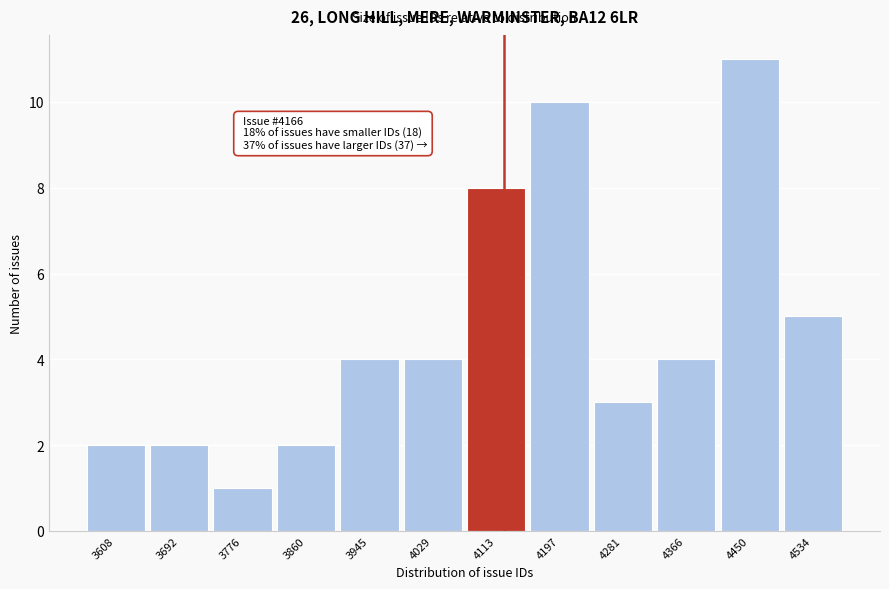

Reading right to left, list all the values displayed in this chart.

4534=5	4450=11	4366=4	4281=3	4197=10	4113=8	4029=4	3945=4	3860=2	3776=1	3692=2	3608=2